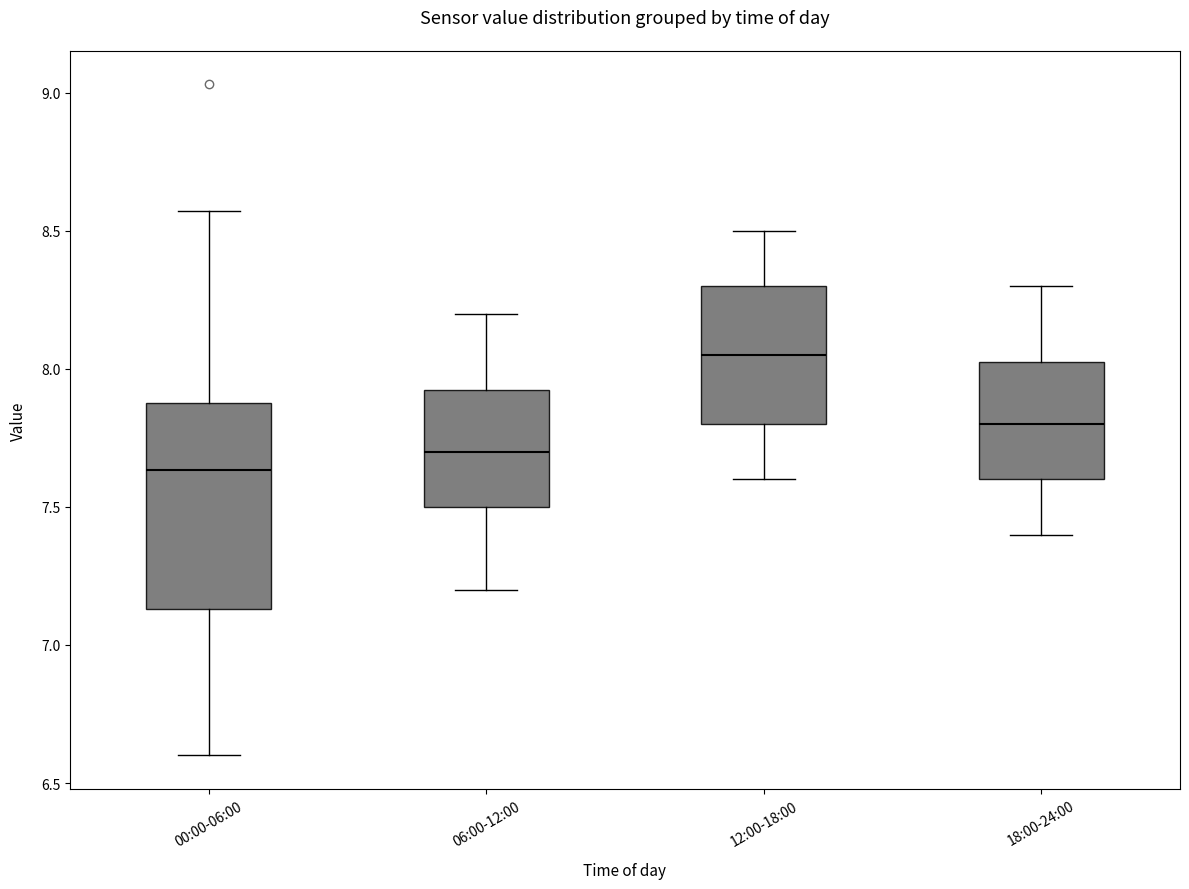

Comparing the boxes themselves (not the whiskers), which one is the tallest?

00:00-06:00